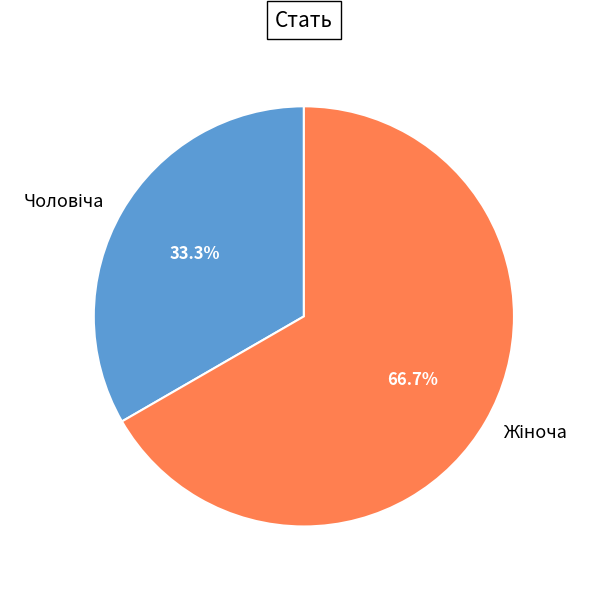

Does any single category account for the majority?

Yes